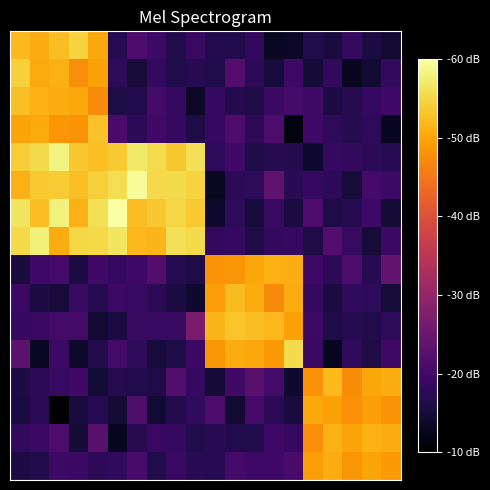

How many categories are shown in the chart?

20